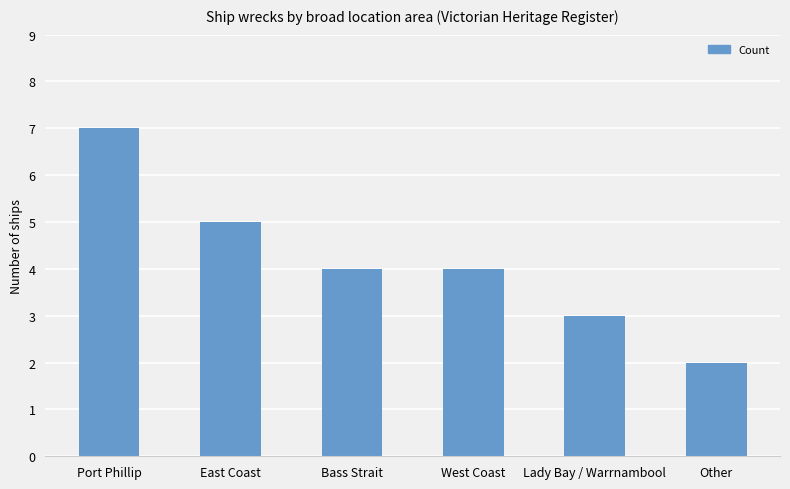

Does the chart contain stacked bars?

No